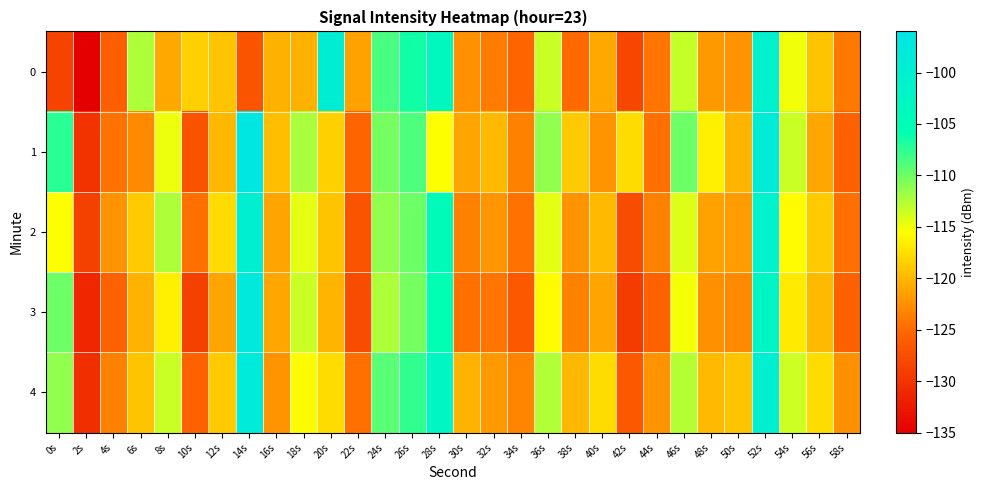

How many series are shown in this chart?

5